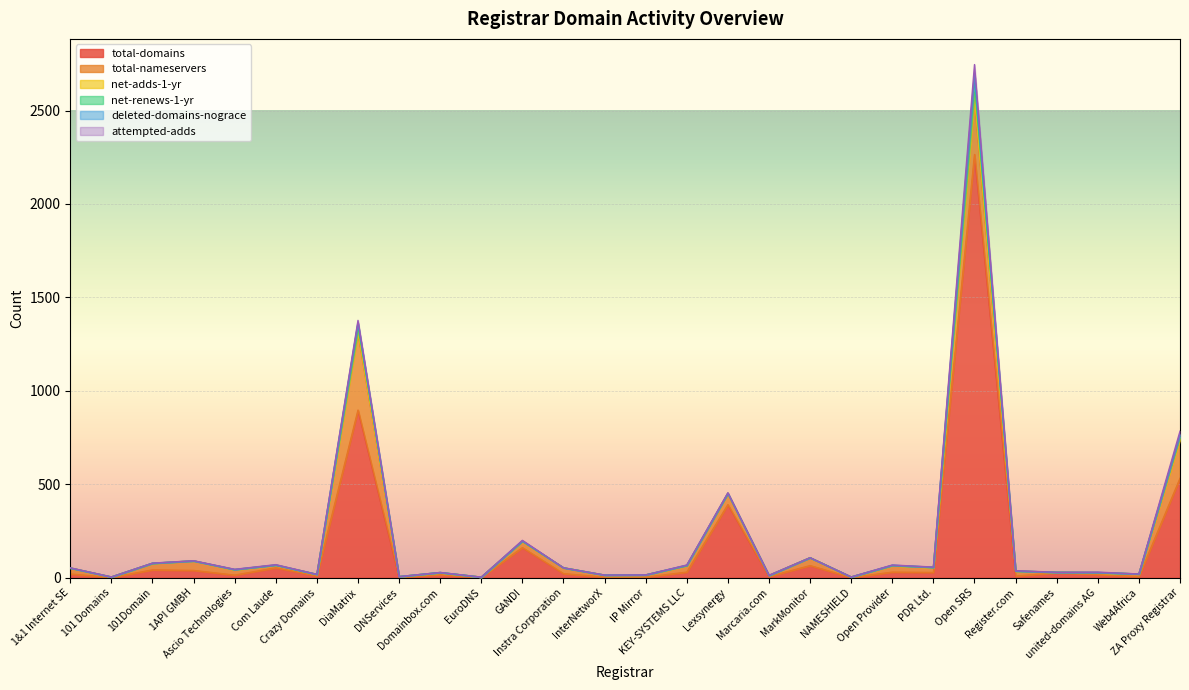

Where is the first local maximum for net-adds-1-yr?

1API GMBH